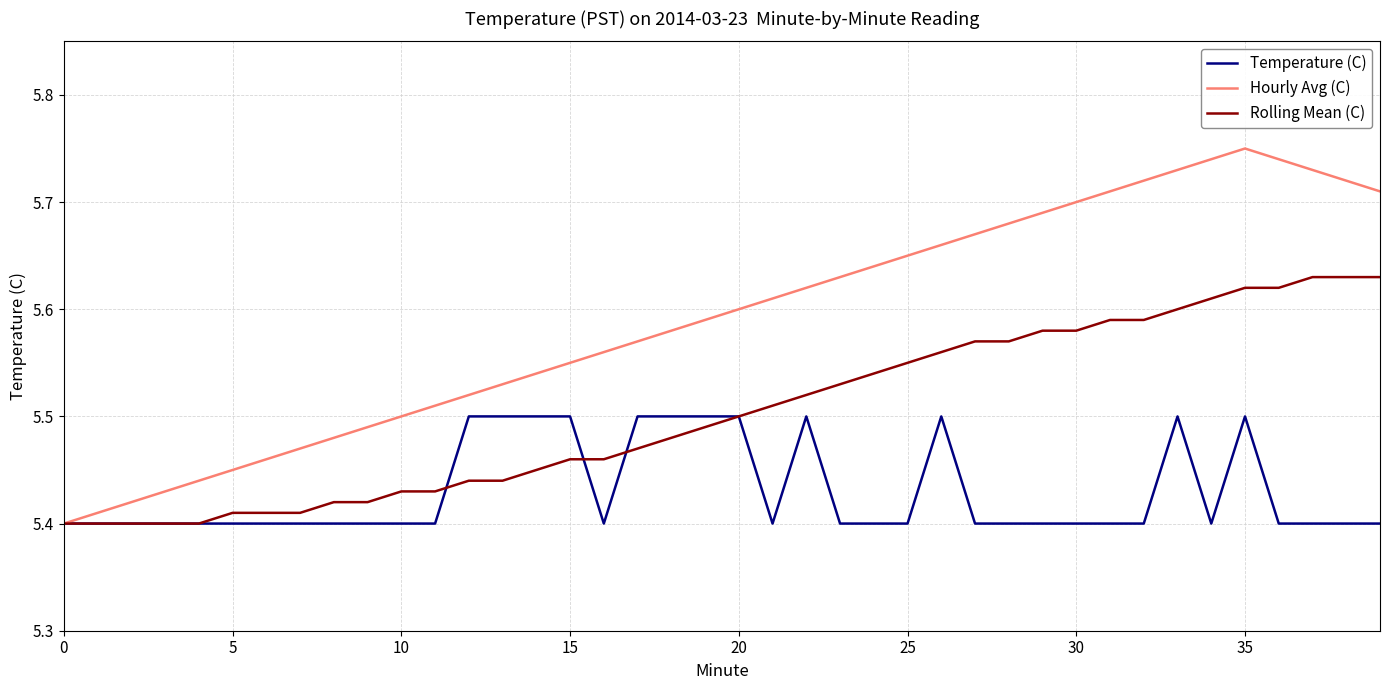

List the series in order of their overall mean, highest first.

Hourly Avg (C), Rolling Mean (C), Temperature (C)